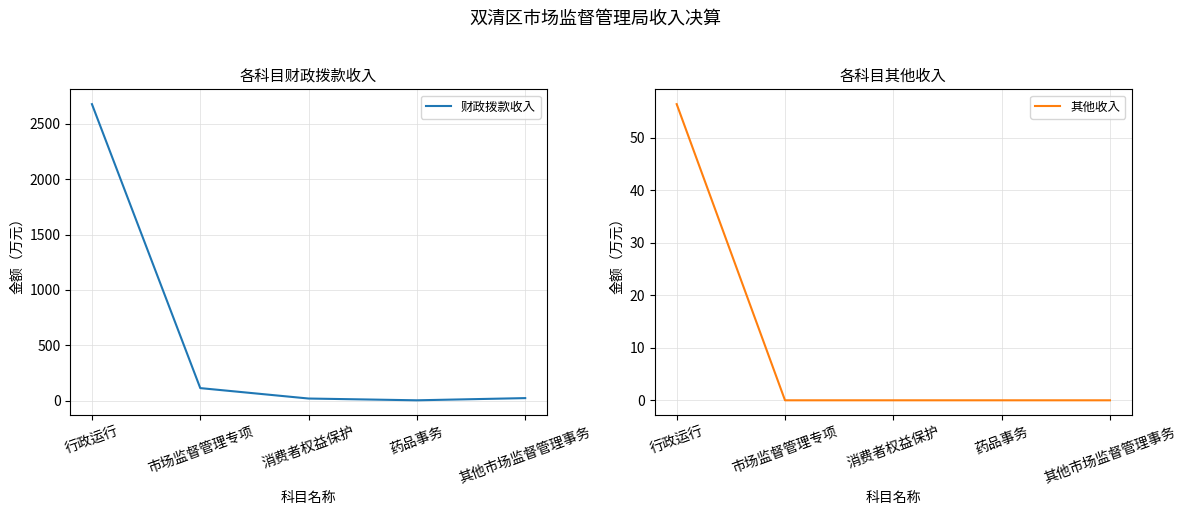

What is the spread (max minus min) of values at 行政运行?

2620.8